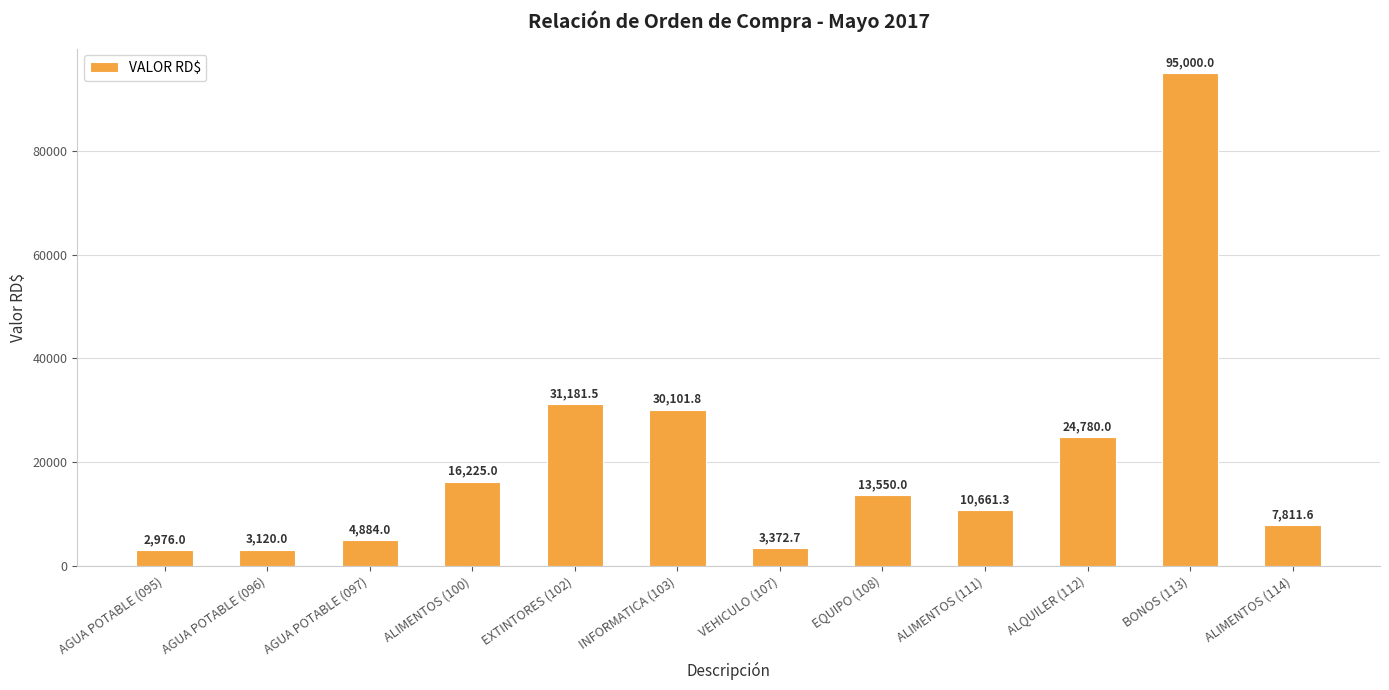

How many distinct data groups are displayed?

1